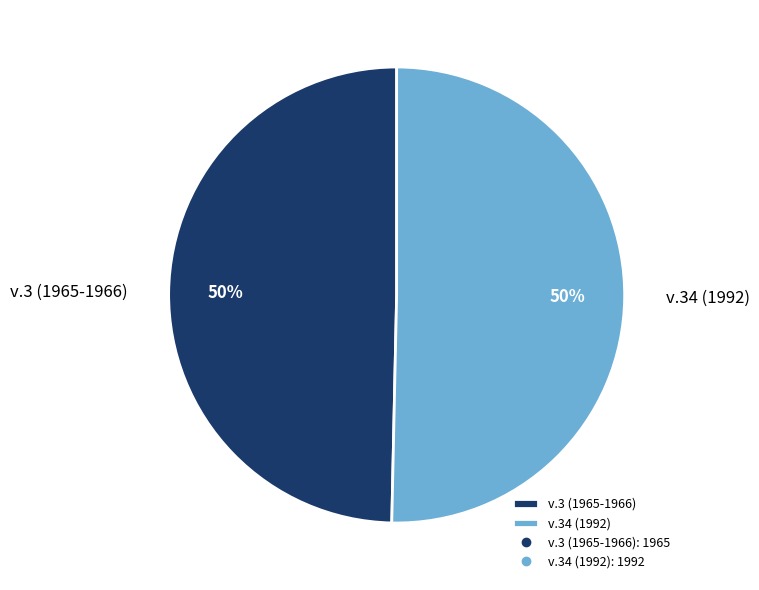

The v.34 (1992) slice represents 36% of the pie. True or false?

False